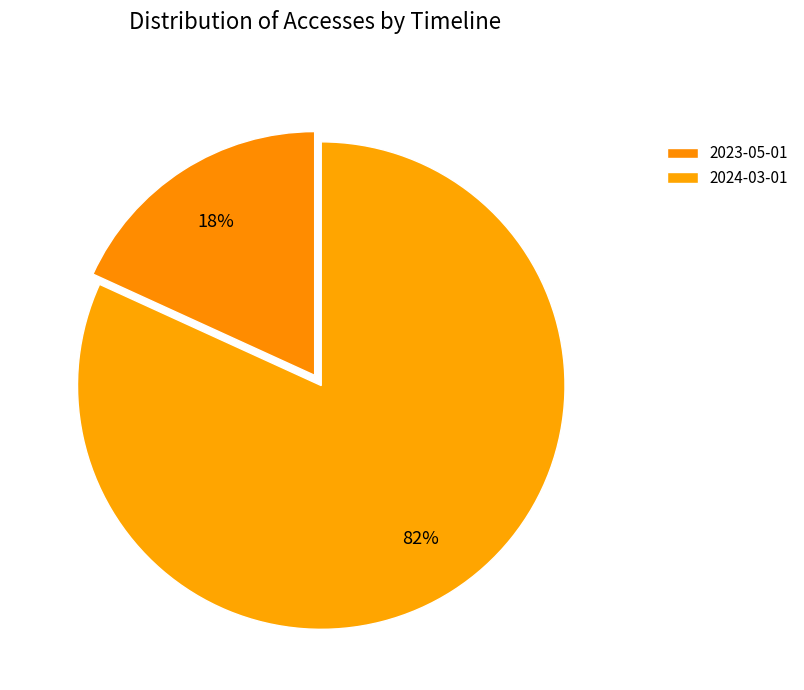

What is the smallest slice in the pie chart?

2023-05-01